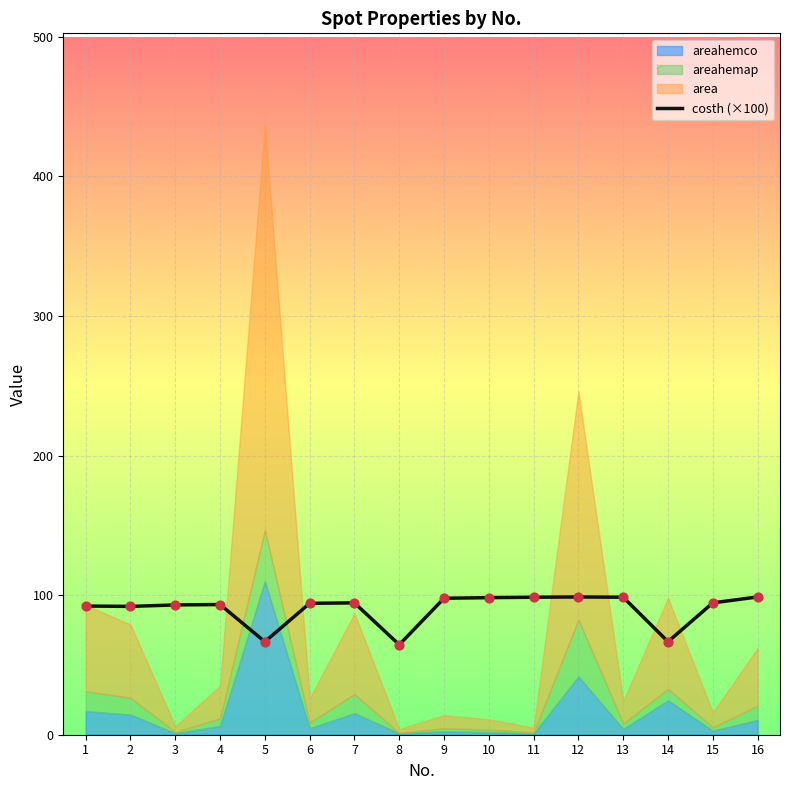

Approximately how many times larger is the value at 5 compared to 15?

0.7